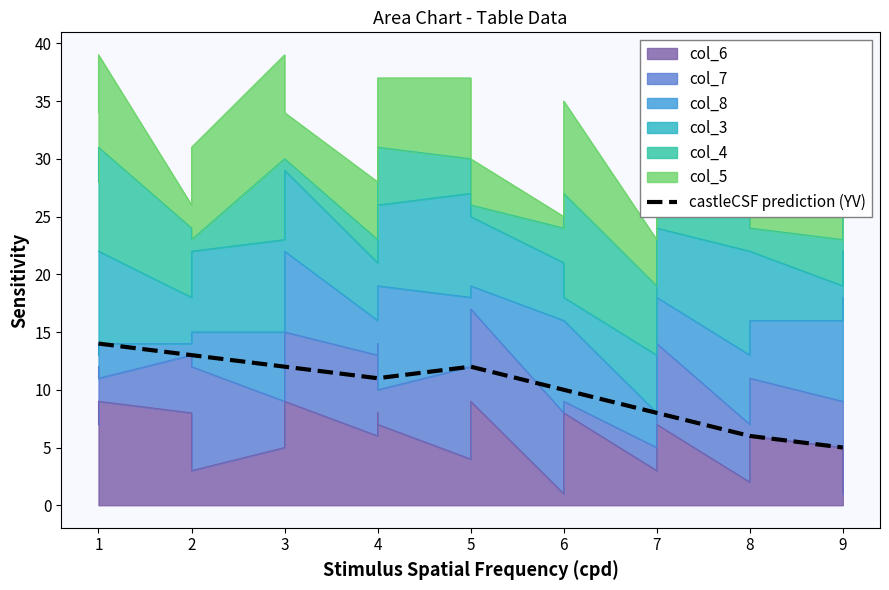

What is the minimum value for castleCSF prediction (YV)?

5